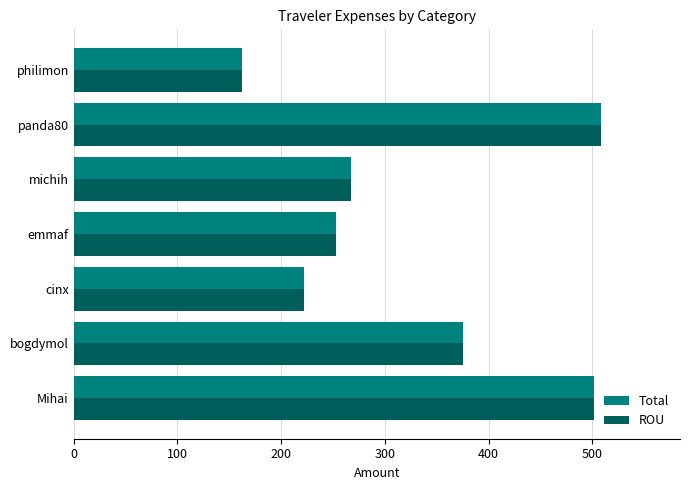

Which category has the lowest value in the Total series?

philimon